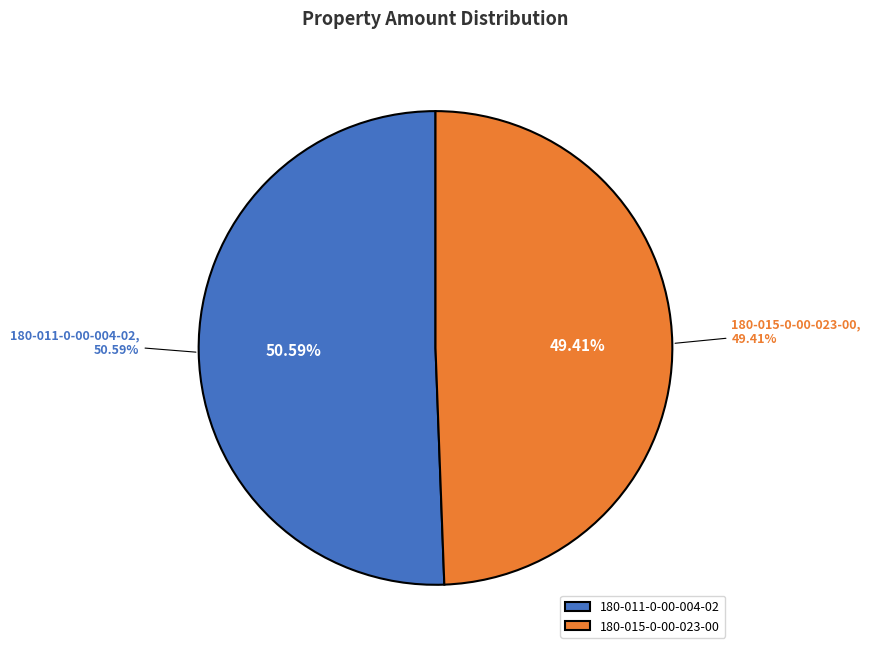

How many segments does this pie chart have?

2